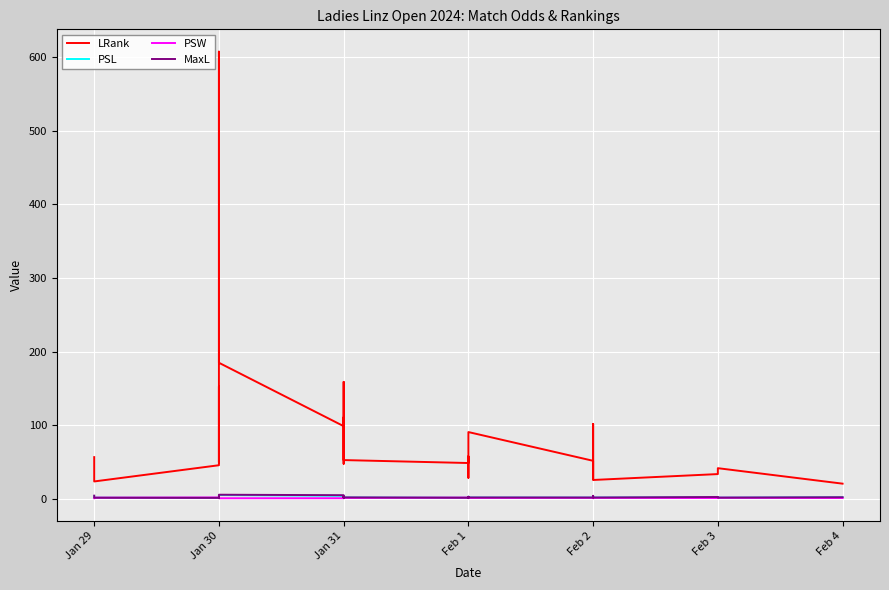

How many lines are shown in the chart?

4